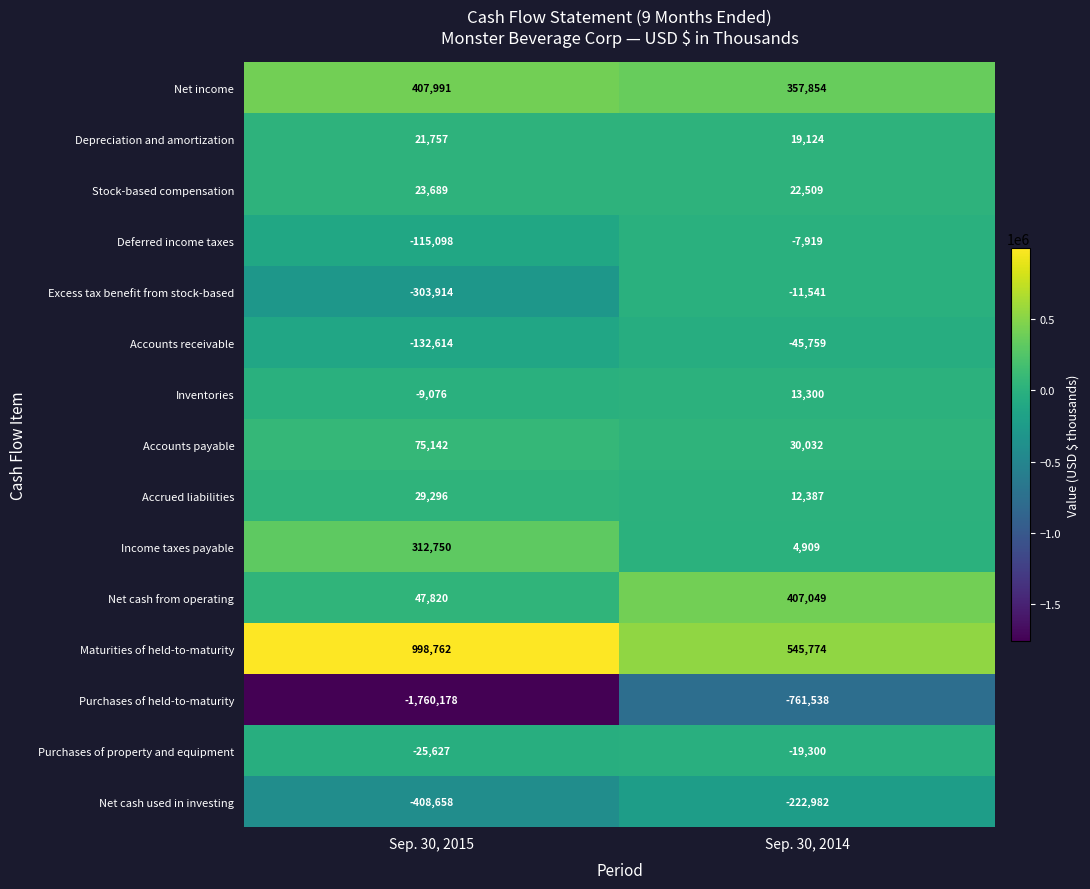

What is the approximate value of Income taxes payable at Sep. 30, 2015, to the nearest 50?

312750